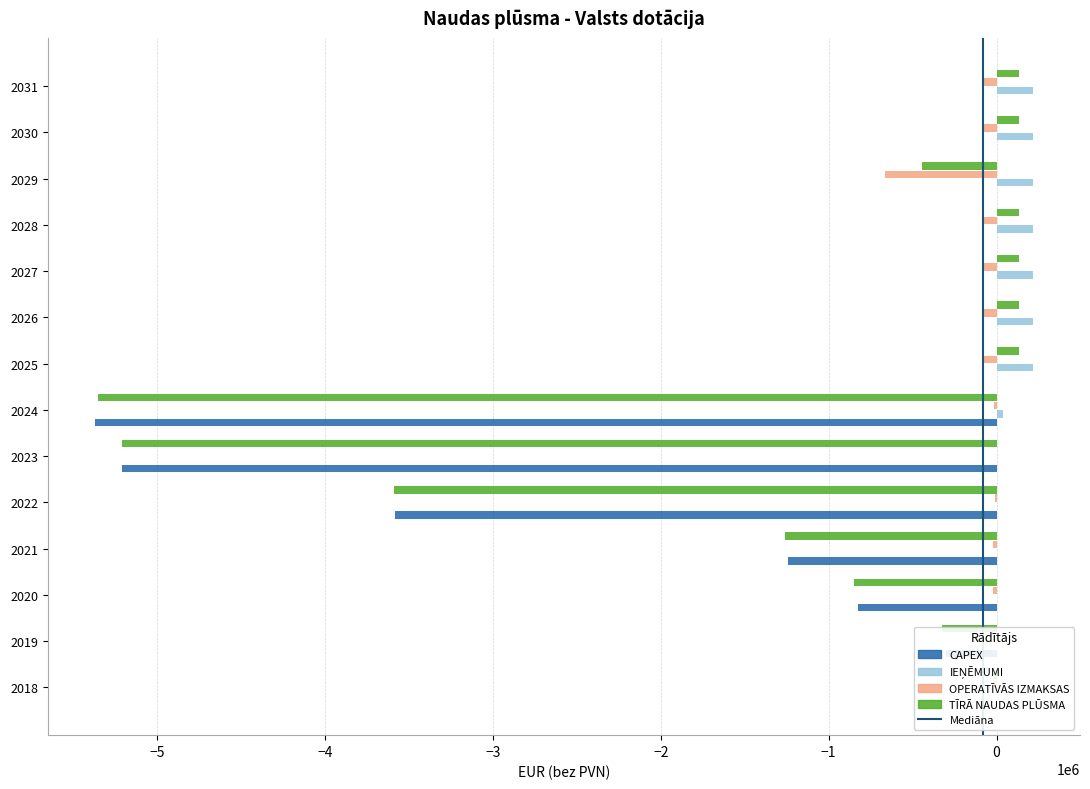

List the labels in order of IEŅĒMUMI value, smallest first.

2018, 2019, 2020, 2021, 2022, 2023, 2024, 2025, 2026, 2027, 2028, 2029, 2030, 2031